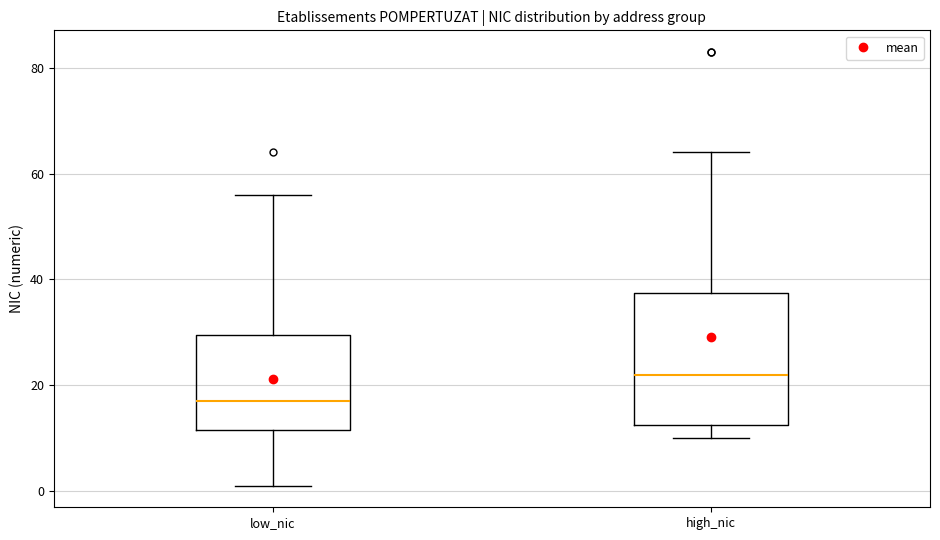

Comparing the boxes themselves (not the whiskers), which one is the tallest?

high_nic